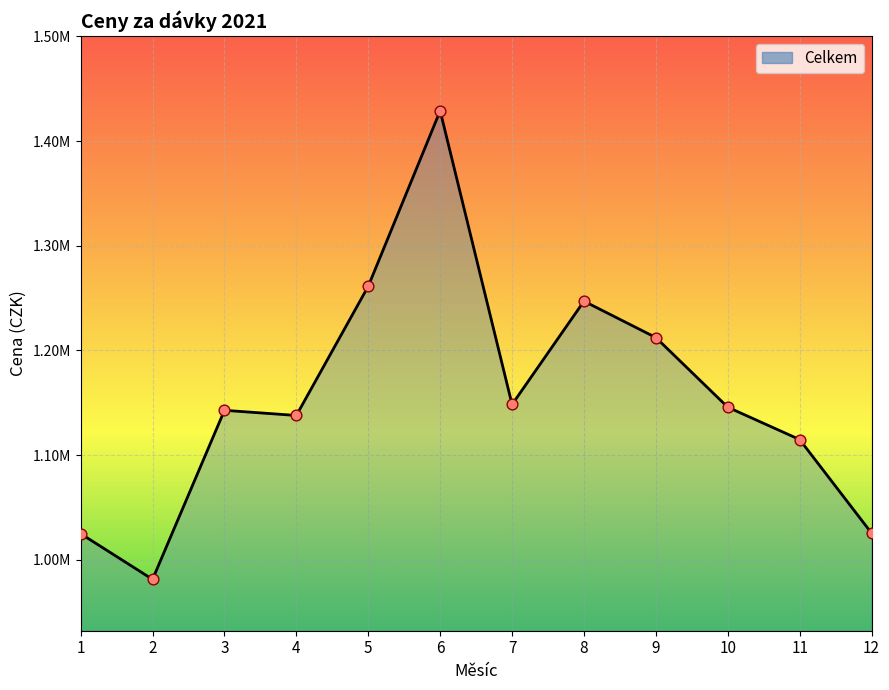

Does the chart have visible grid lines?

Yes